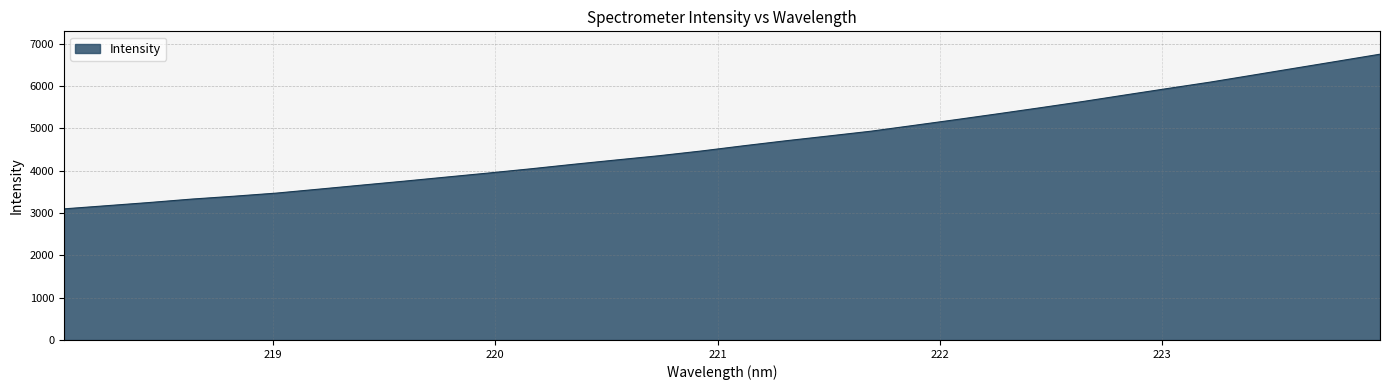

How many series are shown in this chart?

1